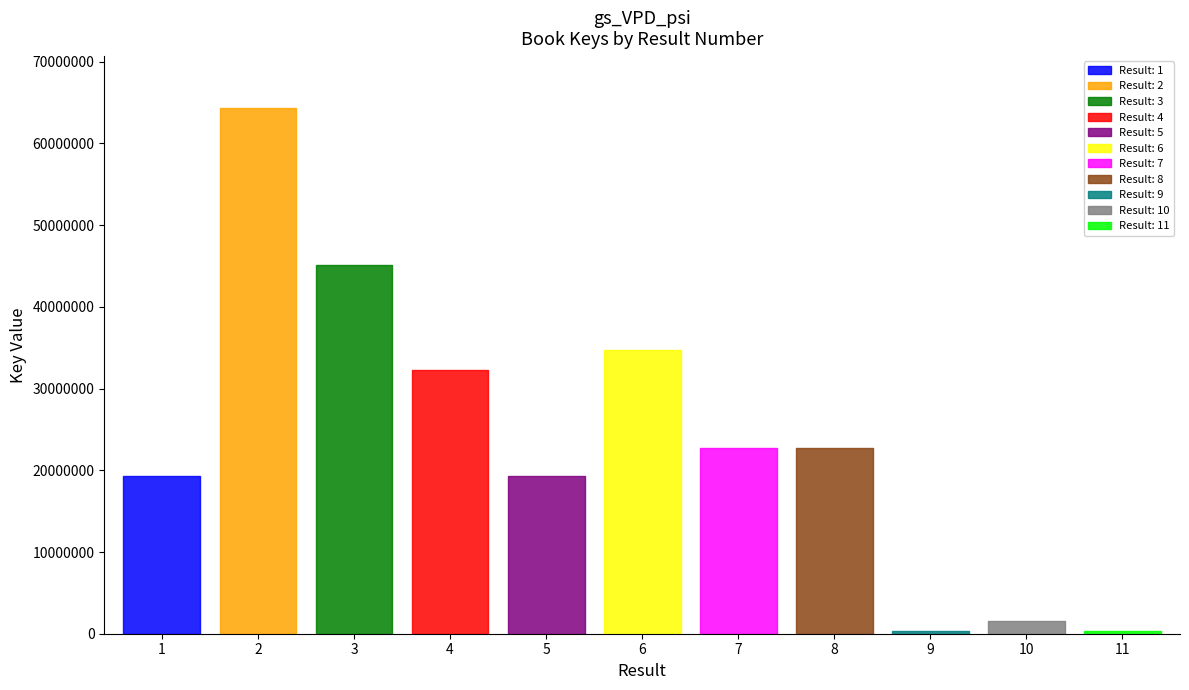

What is the difference between the second highest and second lowest values?

44819994